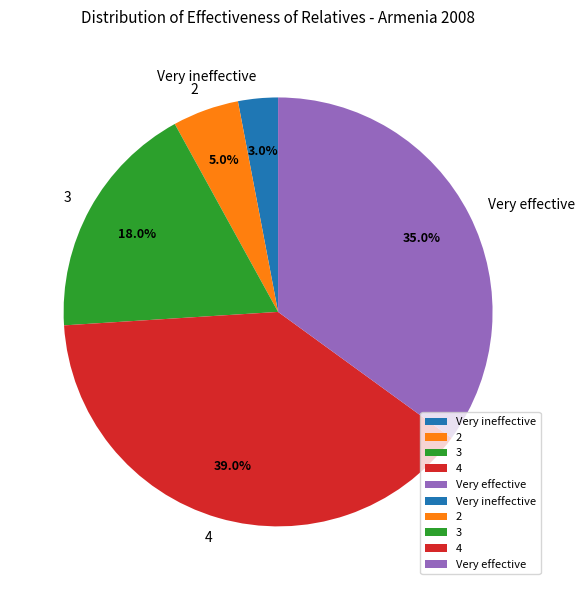

Rank the categories by value from lowest to highest.

Very ineffective, 2, 3, Very effective, 4